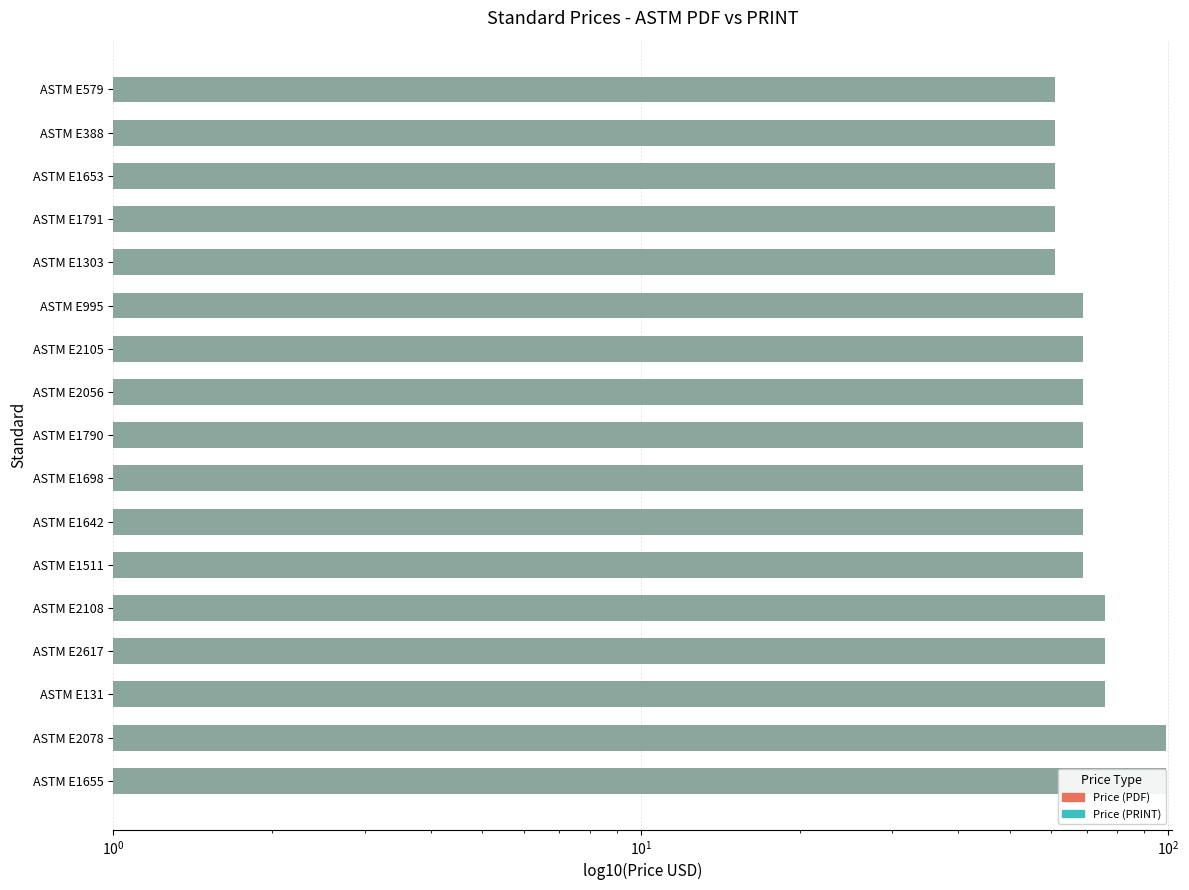

What is the difference between the maximum and minimum values in the Price (PRINT) series?

38